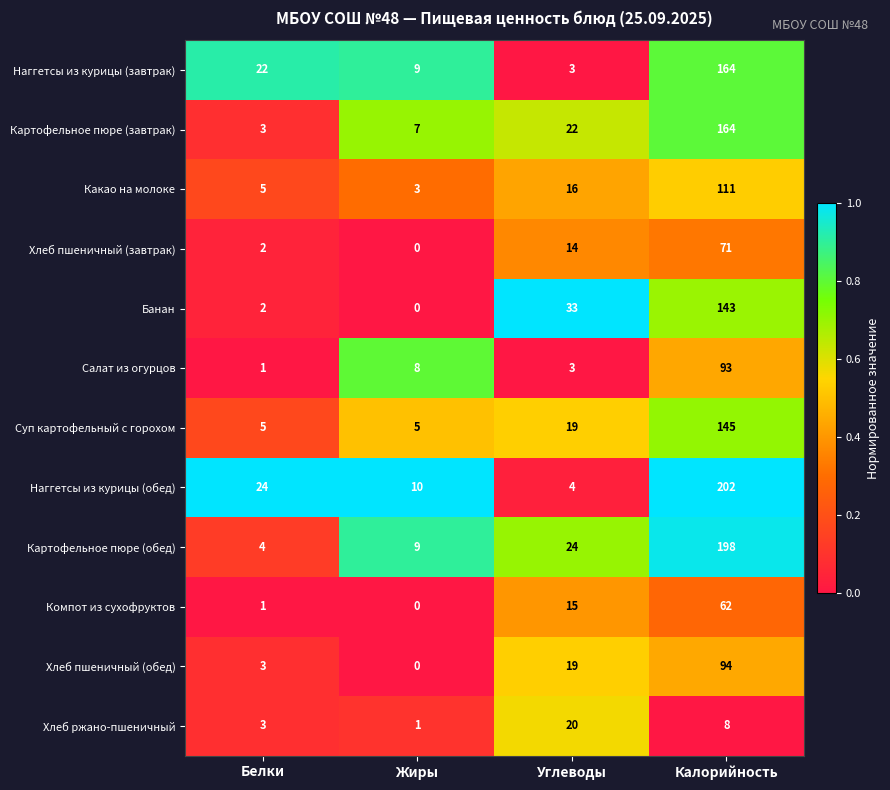

The value of Хлеб пшеничный (завтрак) at Белки is 2. True or false?

True